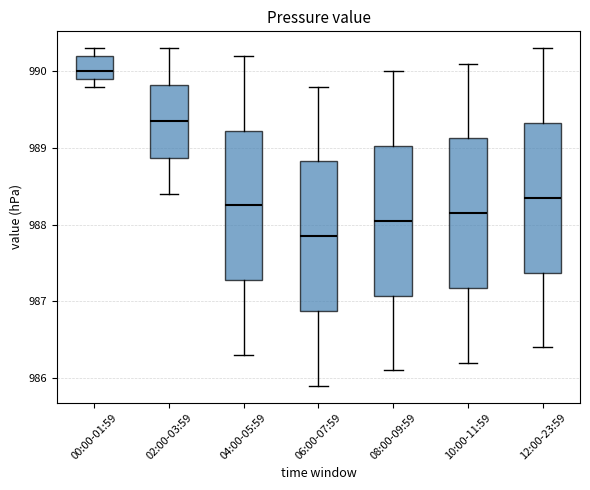

Reading left to right, read every box against the y-axis: the position of its median line, the range the box covers, and the ends of its whiskers. The values are not printed on the chart, so give them approximately, as read against the axis.

00:00-01:59: median 990.0, box 989.9 to 990.2, whiskers 989.8 to 990.3
02:00-03:59: median 989.4, box 988.9 to 989.8, whiskers 988.4 to 990.3
04:00-05:59: median 988.3, box 987.3 to 989.2, whiskers 986.3 to 990.2
06:00-07:59: median 987.9, box 986.9 to 988.8, whiskers 985.9 to 989.8
08:00-09:59: median 988.1, box 987.1 to 989.0, whiskers 986.1 to 990.0
10:00-11:59: median 988.2, box 987.2 to 989.1, whiskers 986.2 to 990.1
12:00-23:59: median 988.4, box 987.4 to 989.3, whiskers 986.4 to 990.3